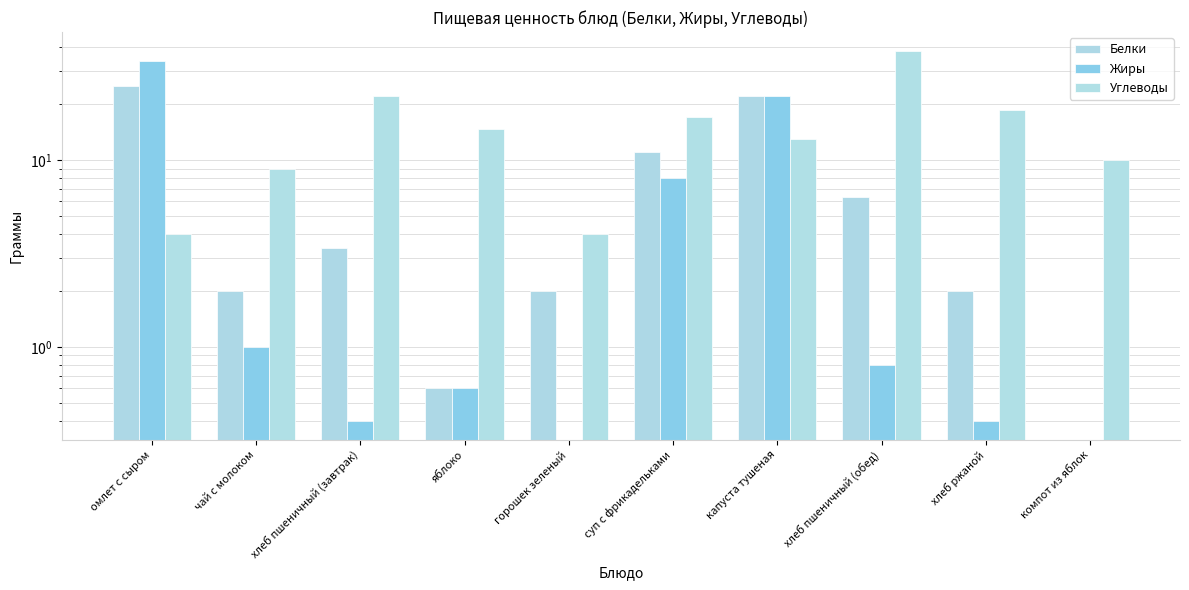

How many data points does each series have?

10